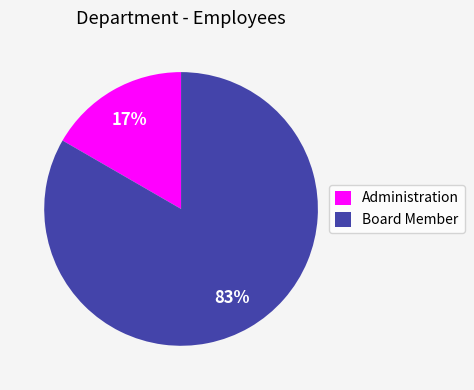

Which has a higher value, Administration or Board Member?

Board Member